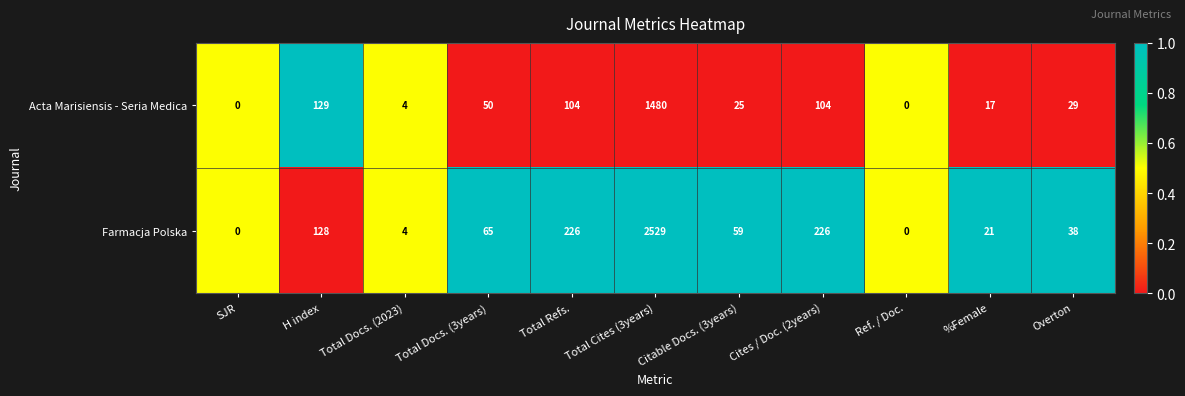

What is the difference between the second highest and second lowest values in the Acta Marisiensis - Seria Medica series?

129